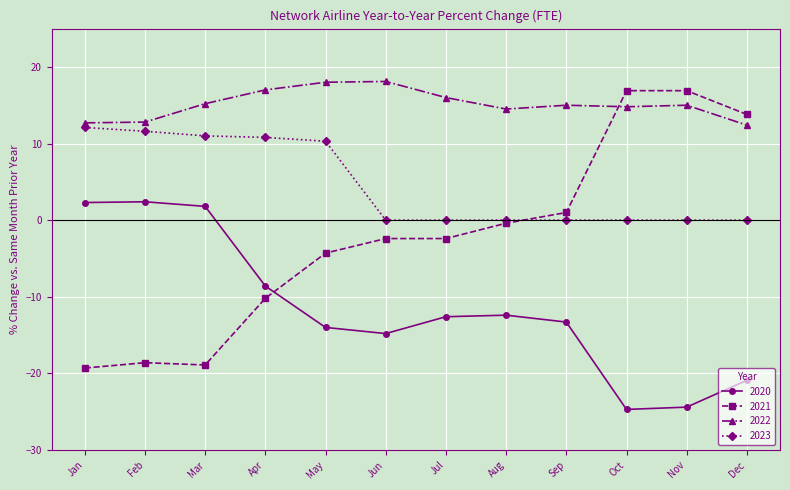

Does the chart have visible grid lines?

Yes